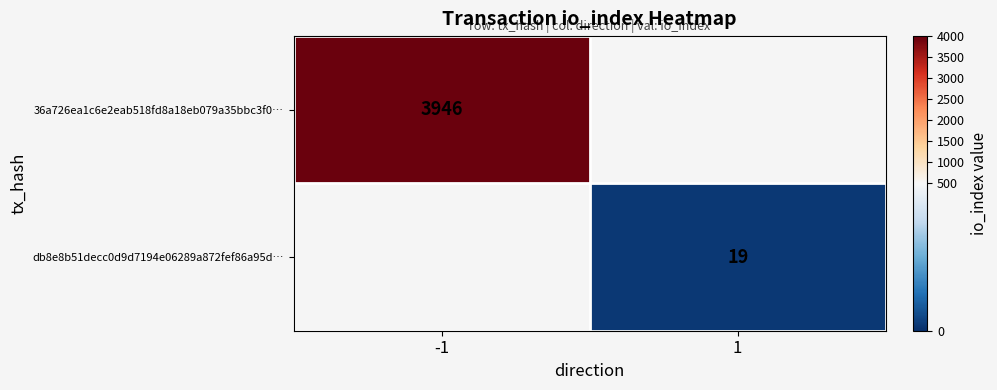

True or false: db8e8b51decc0d9d7194e06289a872fef86a95d… has a value of 33 at 1.

False